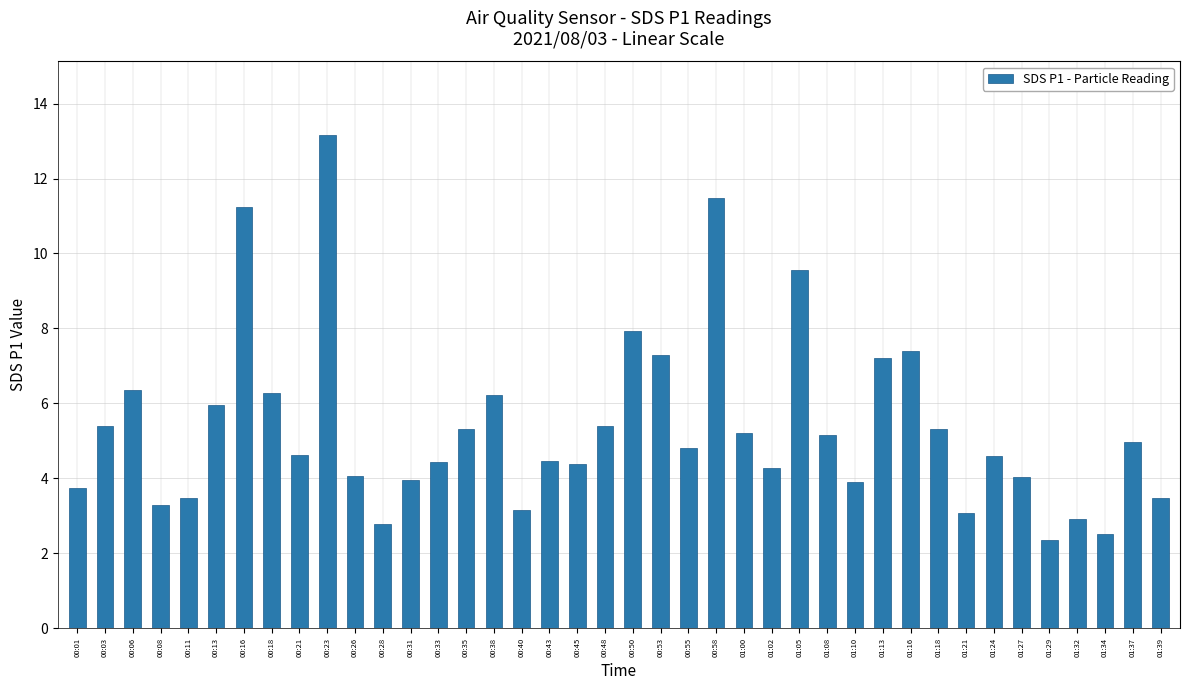

What value does the data have at 00:26?

4.1